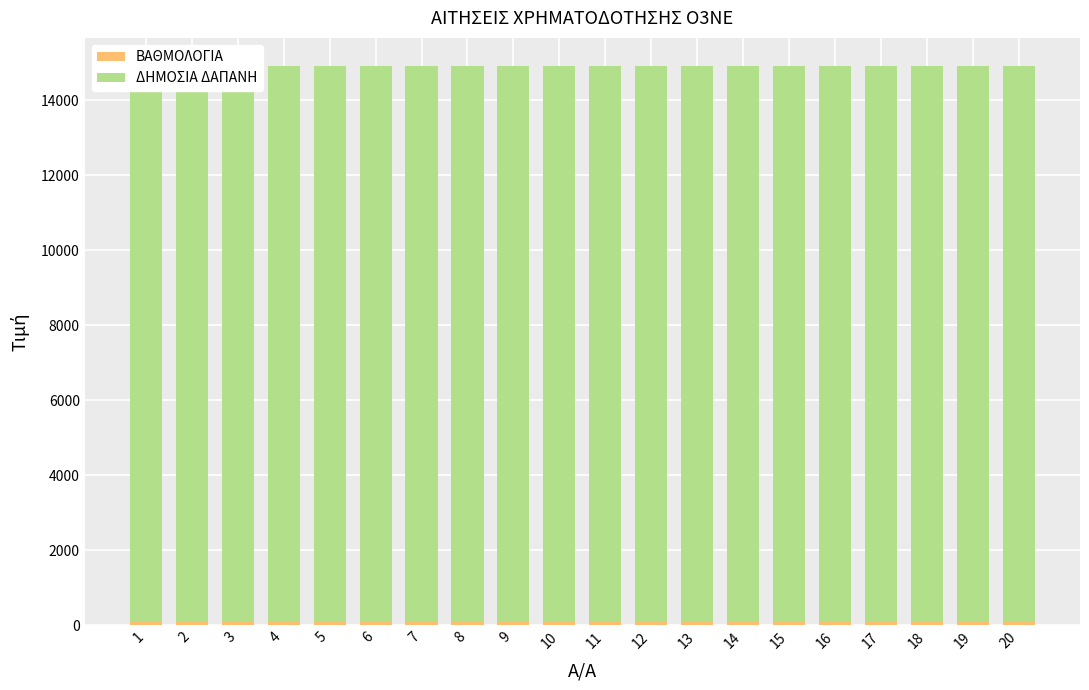

What is the smallest value displayed?

102